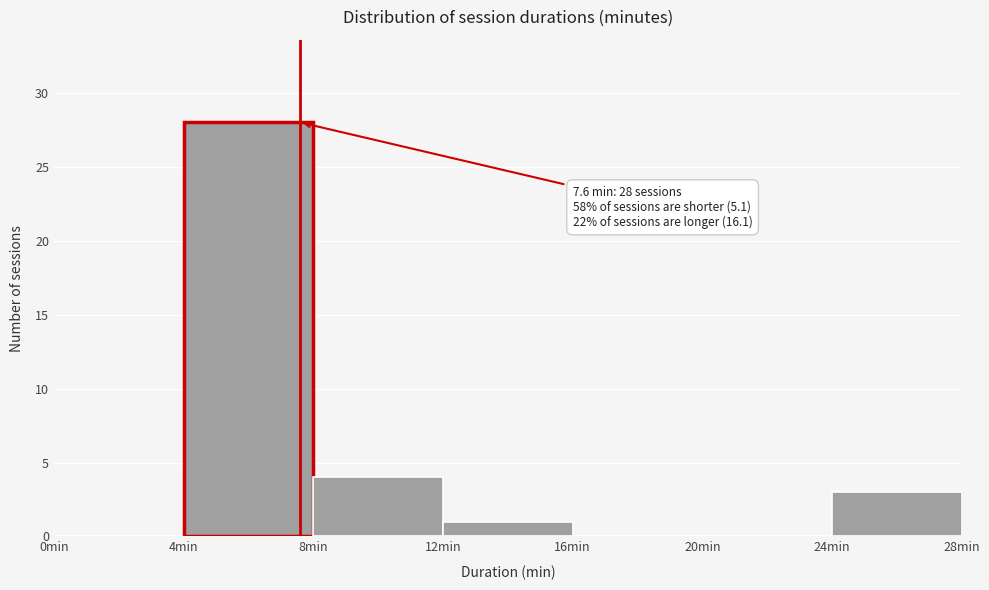

Which range on the x-axis has the tallest bar?

4 to 8